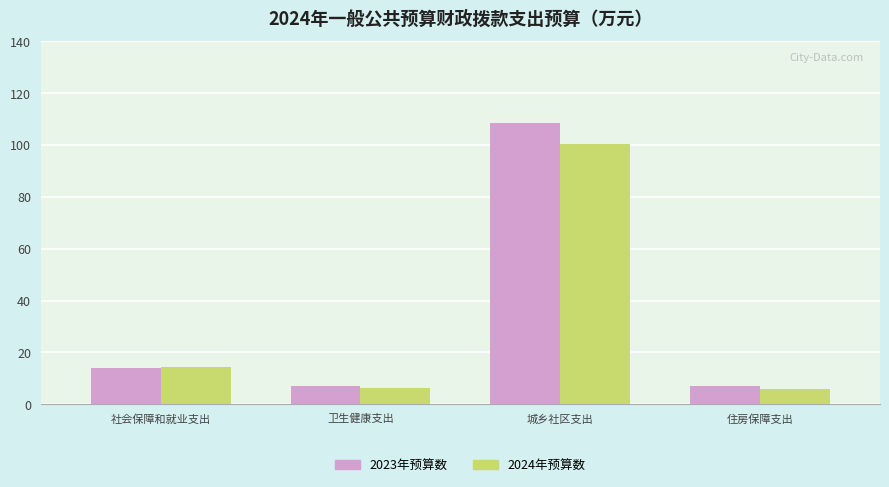

Rank the series by their maximum value, from lowest to highest.

2024年预算数, 2023年预算数